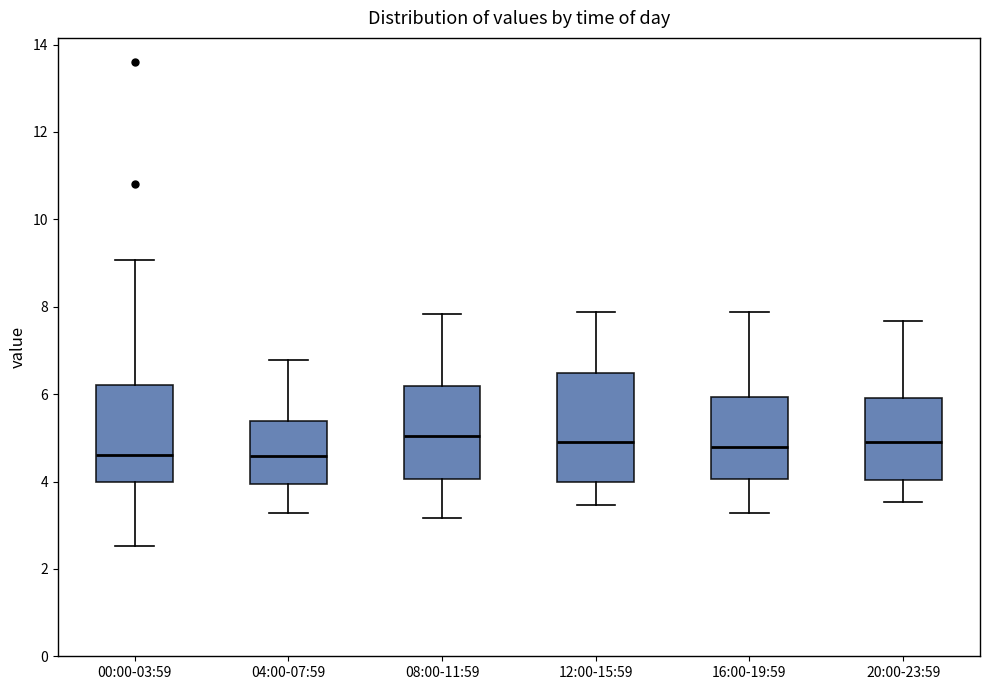

Reading left to right, transcribe this box plot: for each box, give where its median line is, the range the box spans, and where its two whiskers end, as read against the y-axis. The values are not printed on the chart, so give them approximately, as read against the axis.

00:00-03:59: median 4.6, box 4.0 to 6.2, whiskers 2.6 to 9.0
04:00-07:59: median 4.6, box 4.0 to 5.4, whiskers 3.2 to 6.8
08:00-11:59: median 5.0, box 4.0 to 6.2, whiskers 3.2 to 7.8
12:00-15:59: median 5.0, box 4.0 to 6.4, whiskers 3.4 to 7.8
16:00-19:59: median 4.8, box 4.0 to 6.0, whiskers 3.2 to 7.8
20:00-23:59: median 5.0, box 4.0 to 6.0, whiskers 3.6 to 7.6